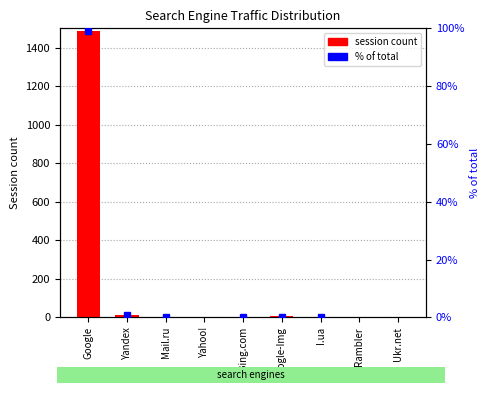

How many positive values are there?

6